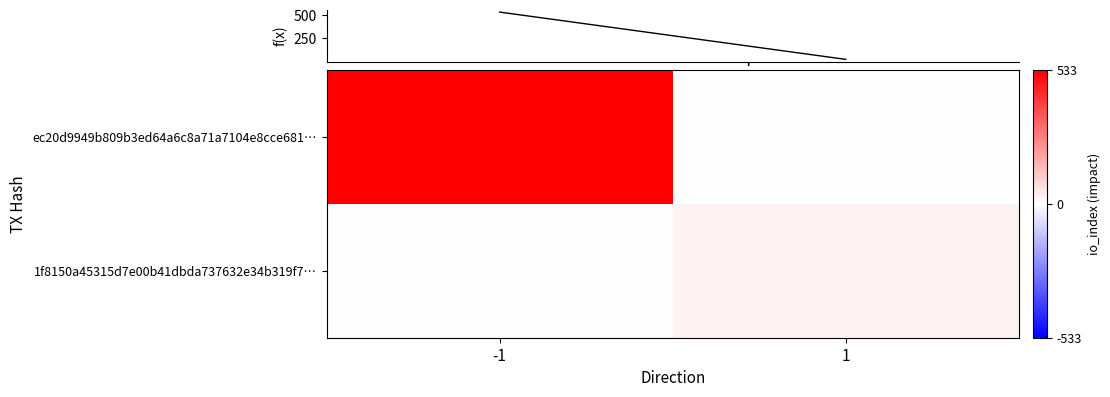

Between 1 and -1, which is larger?

-1